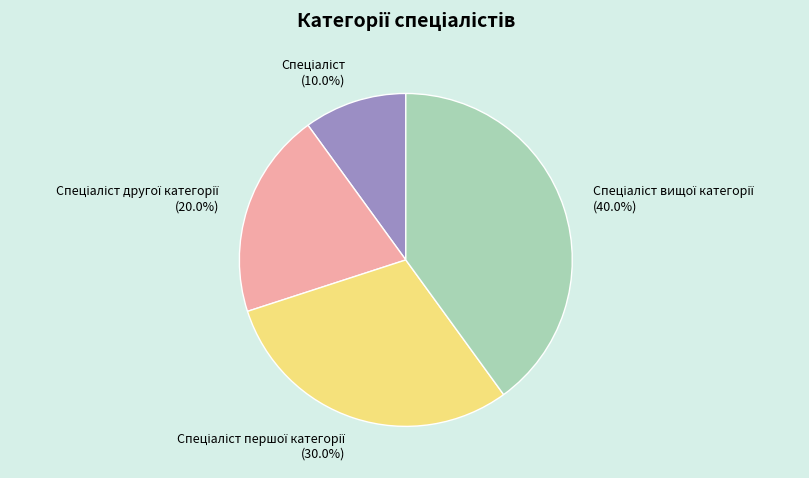

Is there any slice that represents more than half of the pie?

No